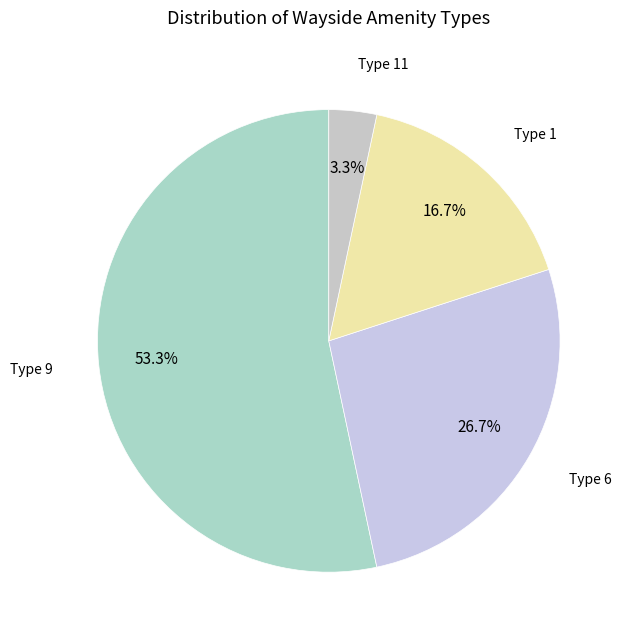

Count the number of slices in the pie.

4